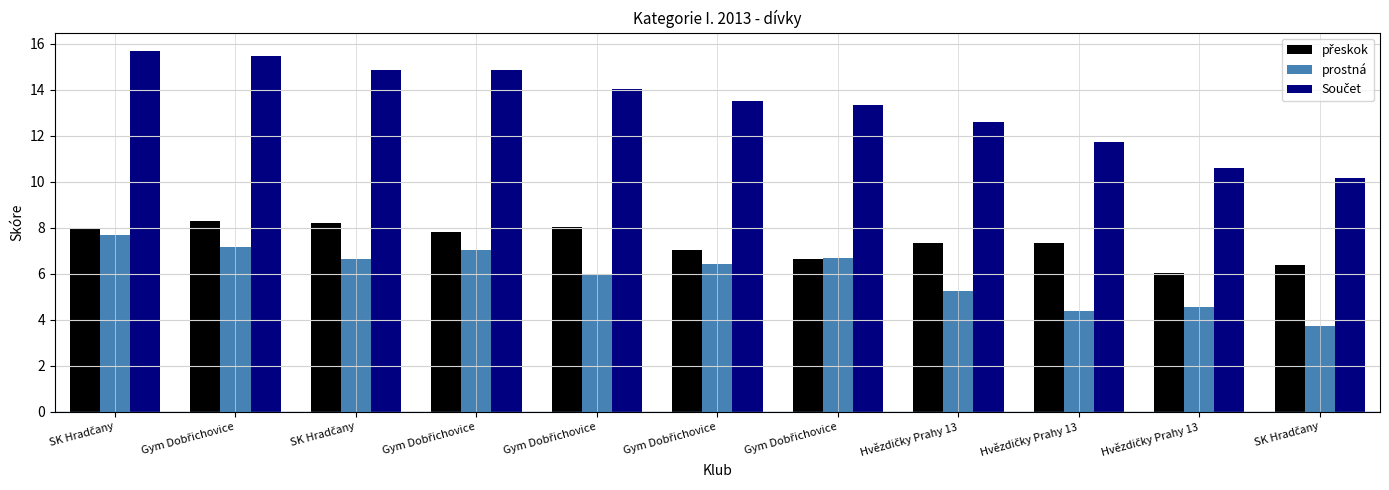

Rank the series at Hvězdičky Prahy 13 from lowest to highest value.

prostná, přeskok, Součet